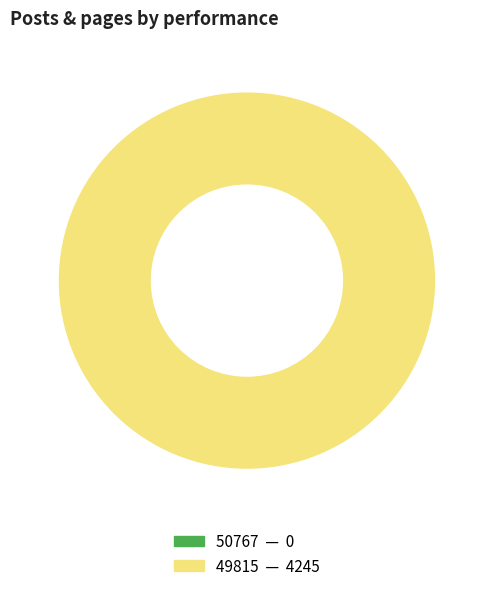

To the nearest percent, what is the difference between the 49815 and 50767 slice percentages?

100%